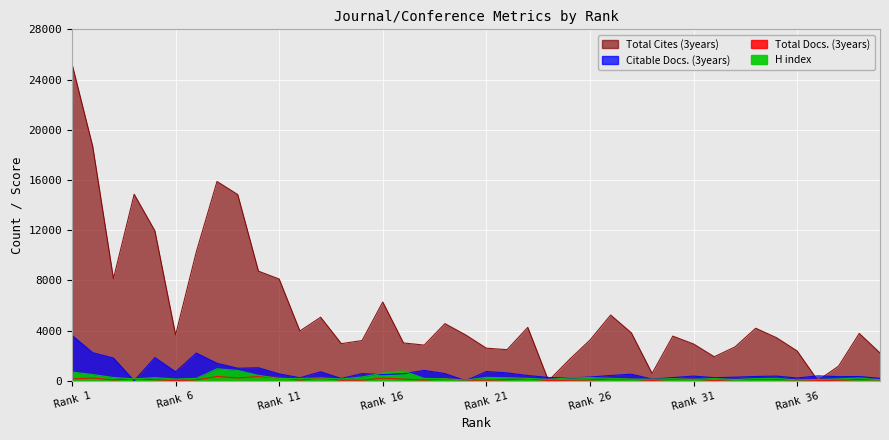

What is the average value of the Citable Docs. (3years) series?

686